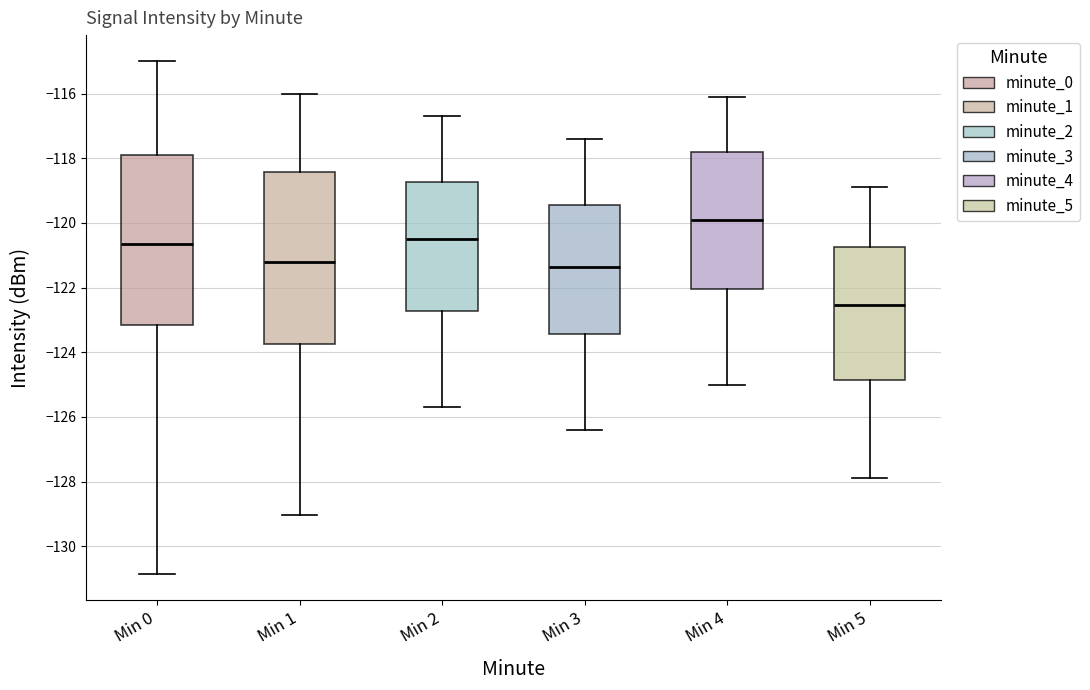

Which box's median line is the lowest?

Min 5